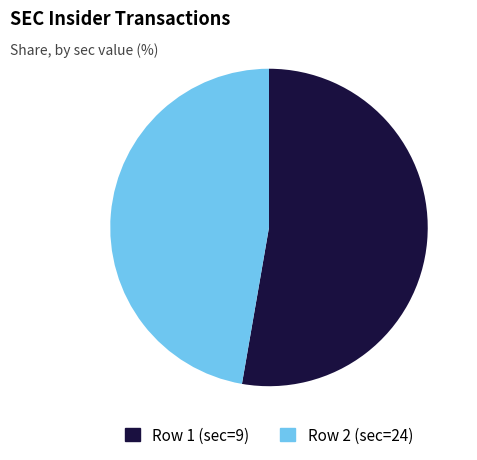

Is there a majority slice in this chart?

Yes